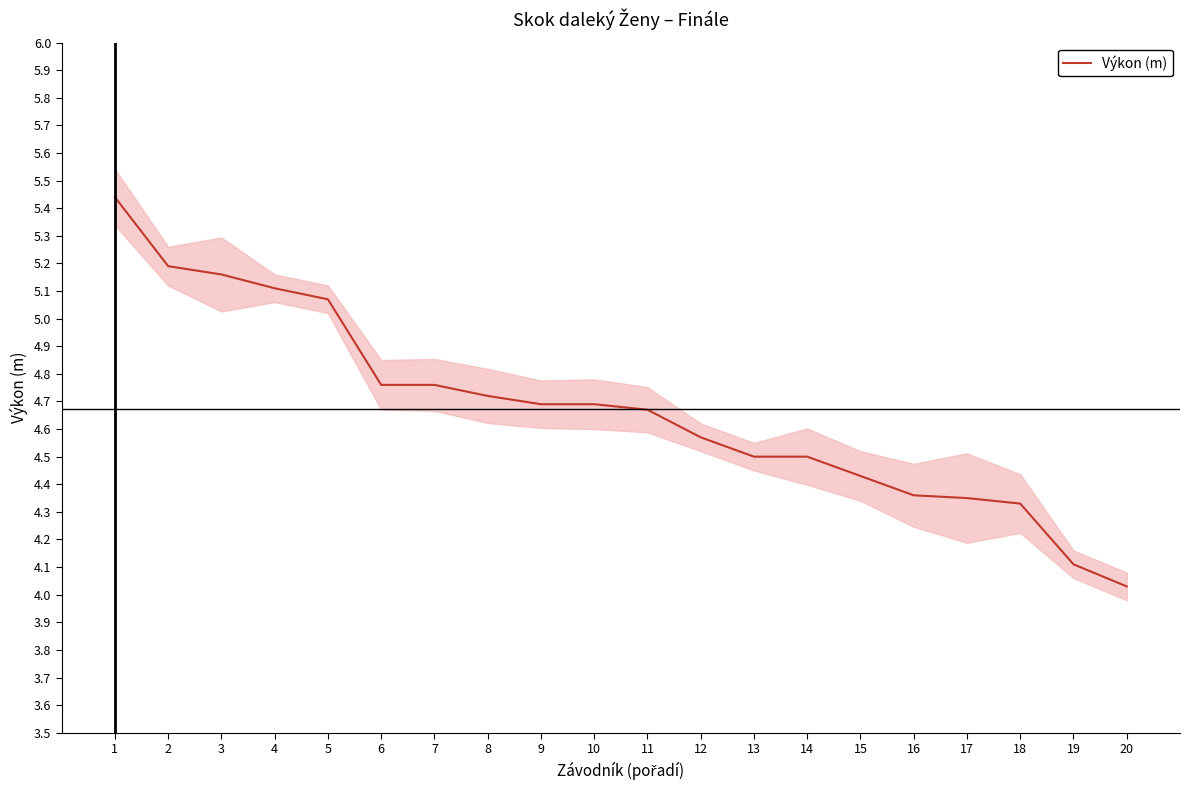

Reading left to right, transcribe all the data shown in this chart.

1=5.4	2=5.2	3=5.2	4=5.1	5=5.1	6=4.8	7=4.8	8=4.7	9=4.7	10=4.7	11=4.7	12=4.6	13=4.5	14=4.5	15=4.4	16=4.4	17=4.3	18=4.3	19=4.1	20=4.0